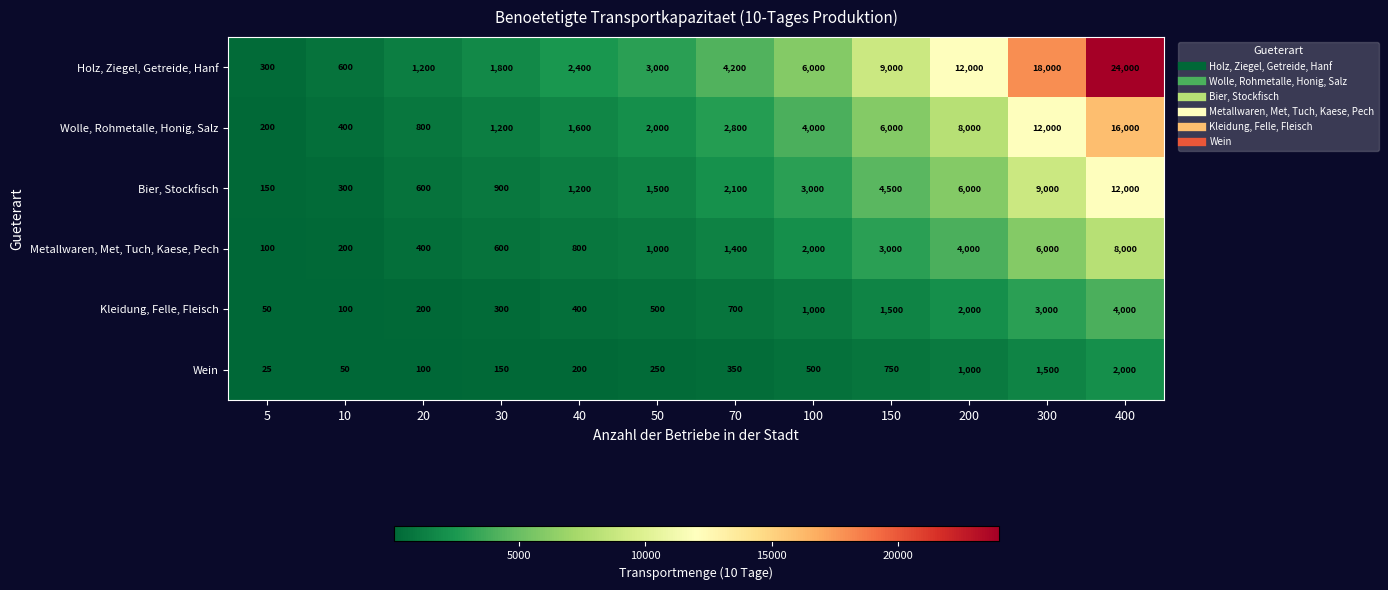

The Holz, Ziegel, Getreide, Hanf series shows 3517 at 40. True or false?

False